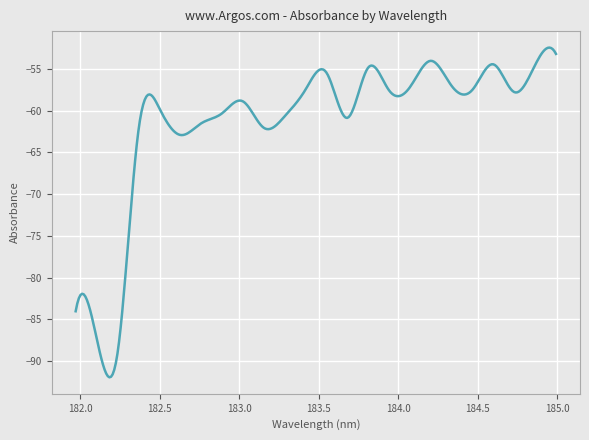

What is the sum of all values?

-18404.3